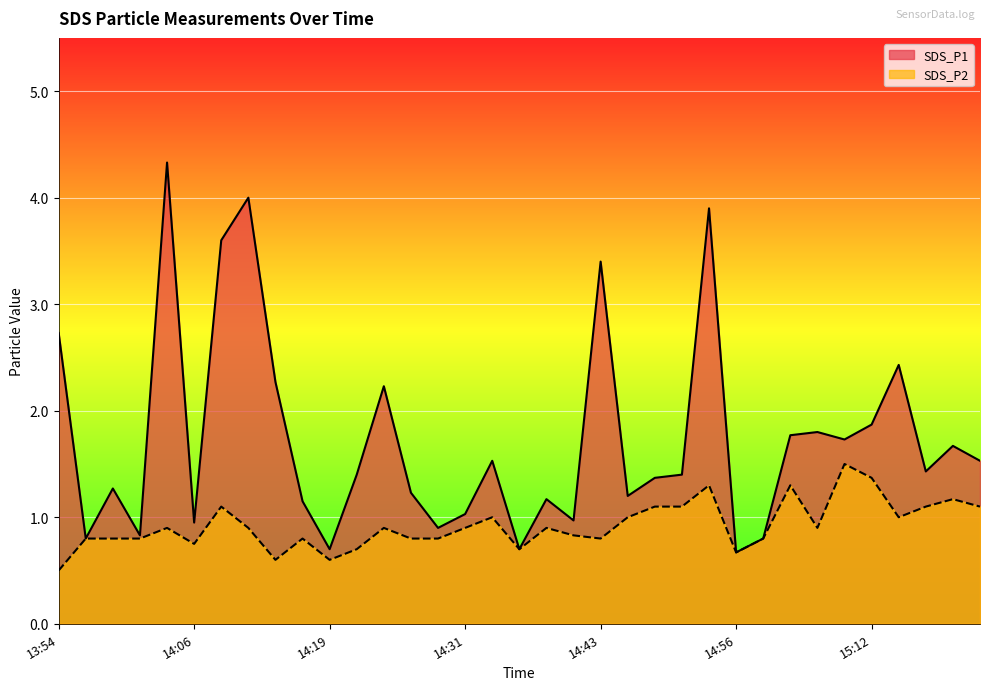

What is the sum of the SDS_P2 values at 14:51 and 15:12?

2.5